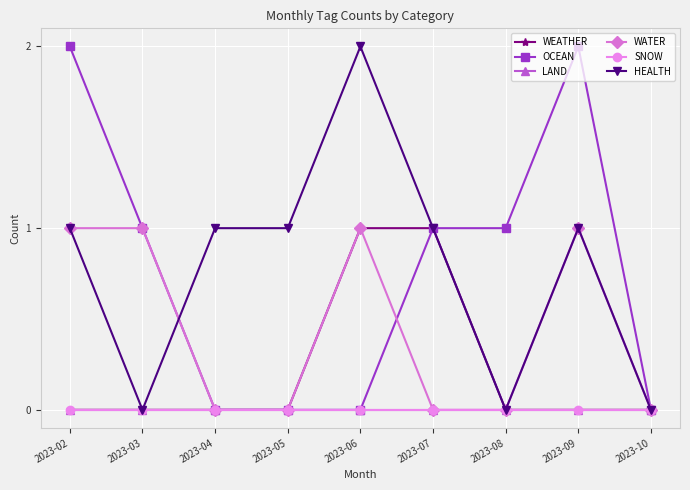

Does the chart have visible grid lines?

Yes